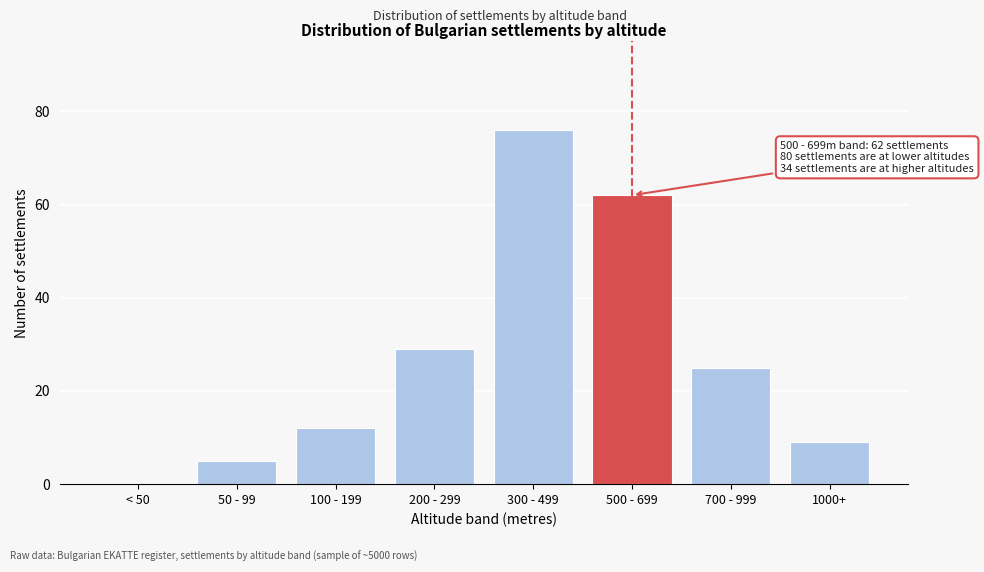

Reading right to left, transcribe all the data shown in this chart.

1000+=9	700 - 999=25	500 - 699=62	300 - 499=76	200 - 299=29	100 - 199=12	50 - 99=5	< 50=0